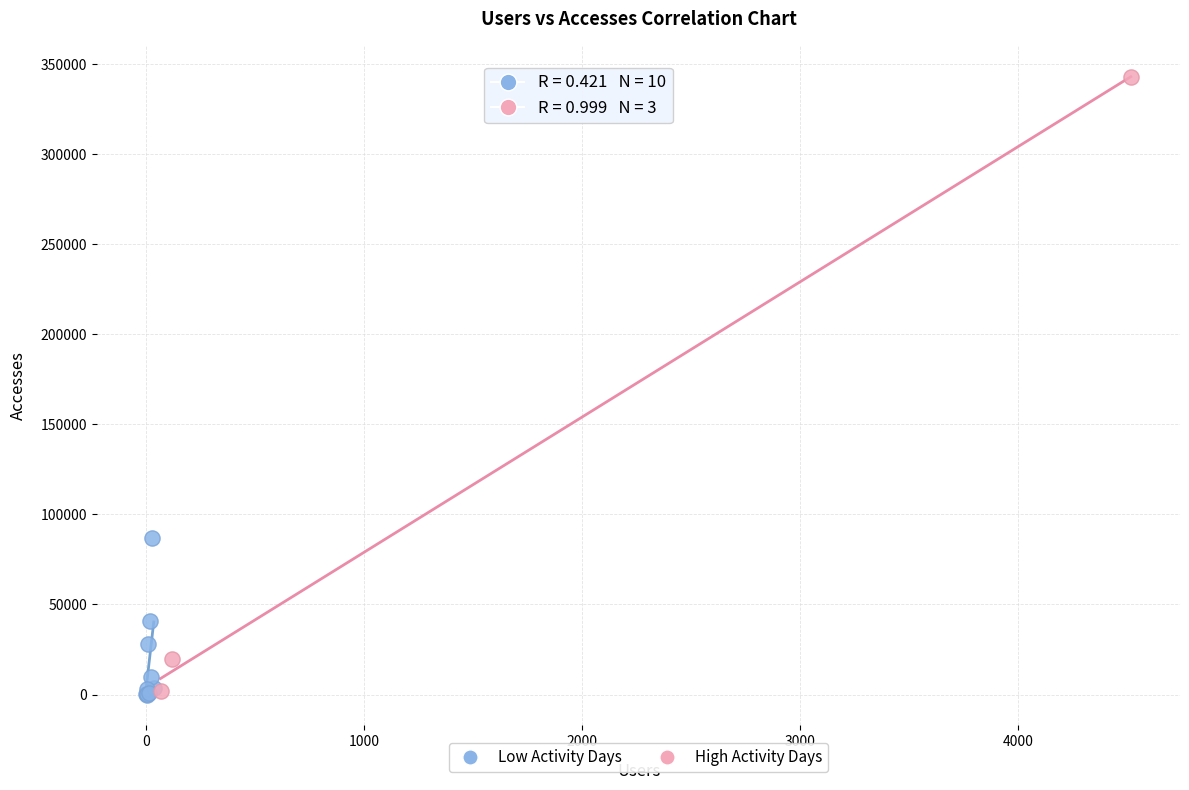

Which series has the widest spread of Y values?

High Activity Days